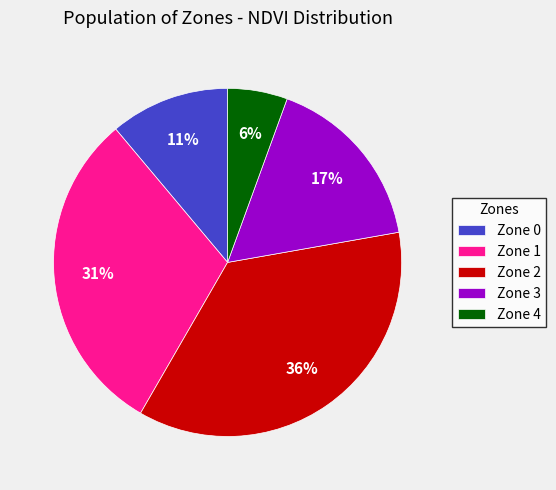

Which slice is the largest?

Zone 2